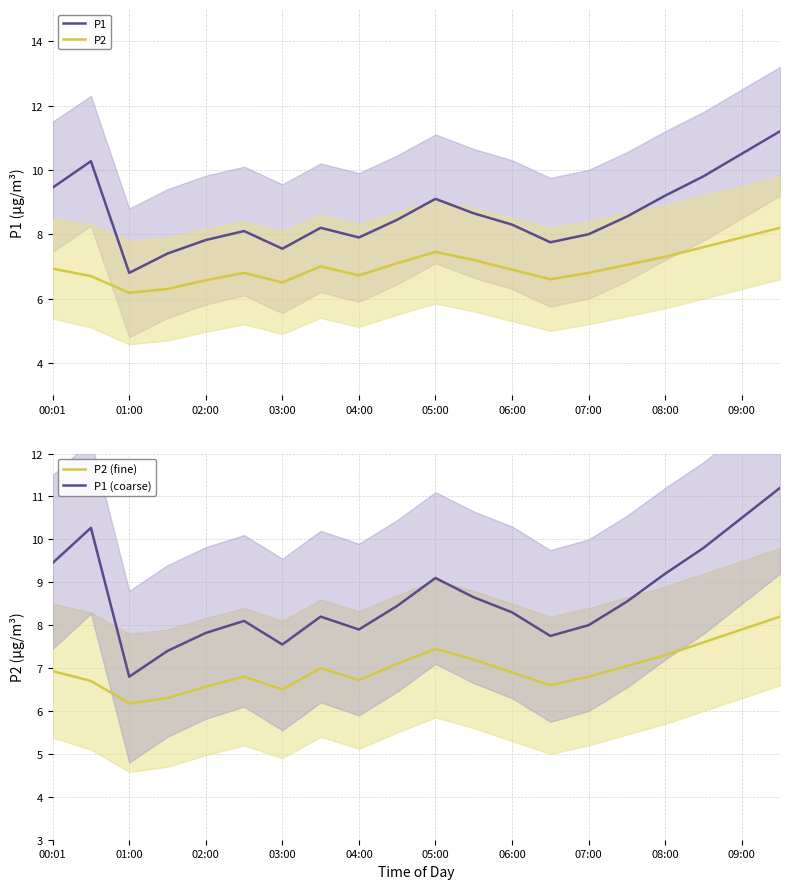

The P1 (coarse) series shows 10.9 at 04:00. True or false?

False